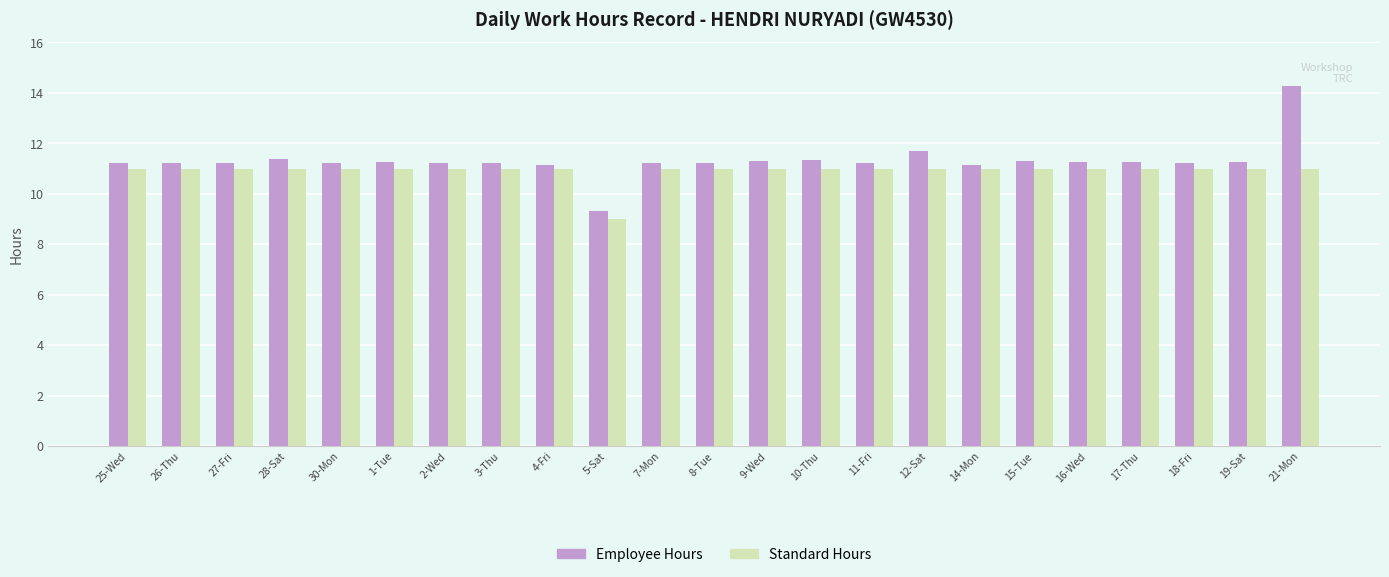

At how many categories does at least one series exceed 11?

22